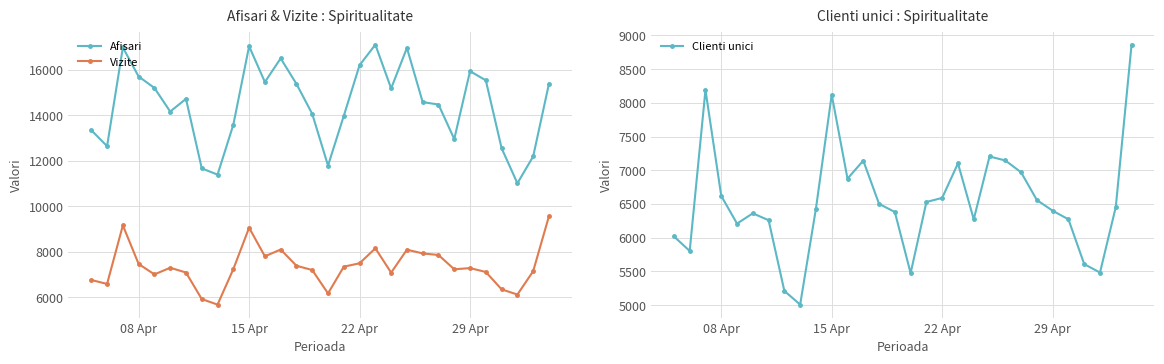

What is the highest value of the Afisari series?

17098